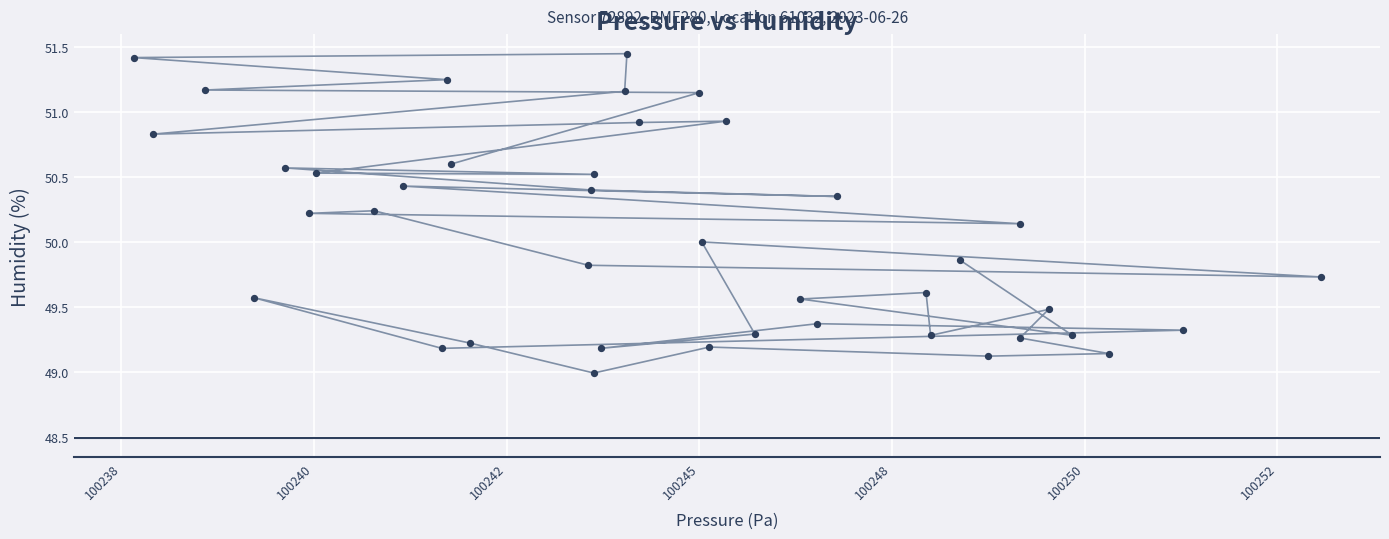

What is the range of Y values (max minus min)?

2.5